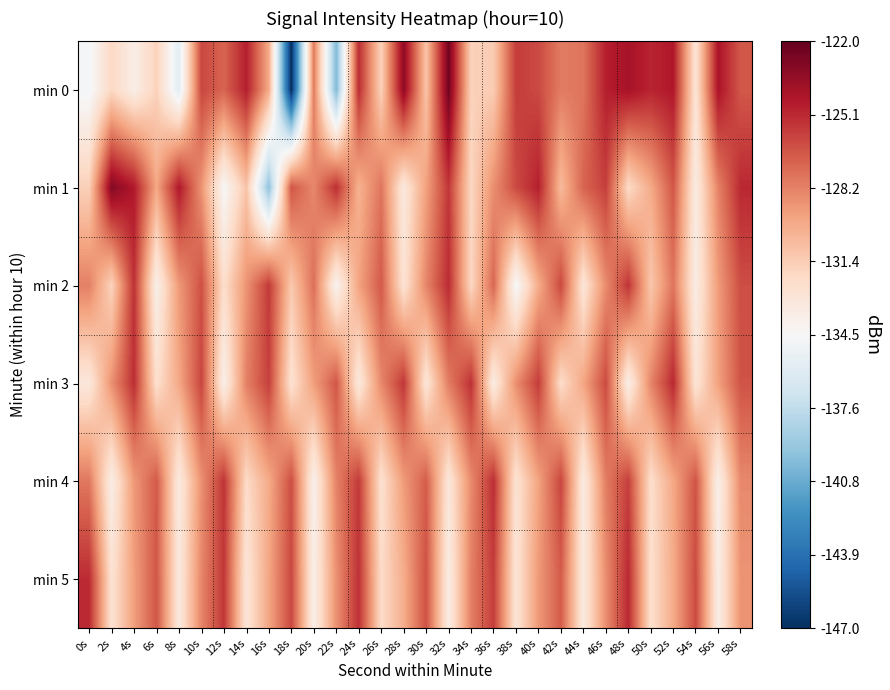

Reading right to left, transcribe all the data shown in this chart.

min 0: 58s=-126.8	56s=-124.3	54s=-132.8	52s=-124.5	50s=-124.9	48s=-124.2	46s=-124.8	44s=-127.8	42s=-128.0	40s=-126.3	38s=-125.8	36s=-131.3	34s=-131.6	32s=-122.4	30s=-130.9	28s=-123.3	26s=-131.6	24s=-125.2	22s=-140.1	20s=-128.0	18s=-147.1	16s=-129.8	14s=-124.8	12s=-127.2	10s=-126.2	8s=-135.8	6s=-131.6	4s=-133.7	2s=-132.0	0s=-134.8
min 1: 58s=-125.1	56s=-128.3	54s=-133.4	52s=-126.7	50s=-129.8	48s=-132.1	46s=-125.9	44s=-127.2	42s=-130.5	40s=-124.8	38s=-126.3	36s=-128.7	34s=-131.9	32s=-125.6	30s=-129.4	28s=-133.2	26s=-127.8	24s=-130.1	22s=-125.3	20s=-128.5	18s=-126.7	16s=-139.5	14s=-130.9	12s=-134.5	10s=-128.9	8s=-124.5	6s=-129.7	4s=-124.5	2s=-123.0	0s=-131.5
min 2: 58s=-126.4	56s=-129.2	54s=-133.5	52s=-127.8	50s=-131.1	48s=-125.5	46s=-128.6	44s=-132.9	42s=-126.2	40s=-129.9	38s=-134.6	36s=-127.3	34s=-131.9	32s=-125.2	30s=-128.4	28s=-132.7	26s=-126.8	24s=-129.5	22s=-134.1	20s=-127.6	18s=-131.2	16s=-125.7	14s=-128.9	12s=-132.3	10s=-126.5	8s=-129.1	6s=-133.8	4s=-125.4	2s=-131.7	0s=-128.2
min 3: 58s=-126.6	56s=-129.4	54s=-132.8	52s=-125.1	50s=-128.4	48s=-133.7	46s=-126.3	44s=-129.6	42s=-132.2	40s=-125.8	38s=-128.7	36s=-133.5	34s=-125.4	32s=-128.1	30s=-132.9	28s=-125.6	26s=-128.5	24s=-133.2	22s=-126.7	20s=-129.3	18s=-132.6	16s=-125.9	14s=-128.2	12s=-133.8	10s=-126.1	8s=-129.7	6s=-132.4	4s=-125.3	2s=-128.8	0s=-133.1
min 4: 58s=-128.5	56s=-133.8	54s=-126.6	52s=-129.7	50s=-132.3	48s=-125.9	46s=-128.1	44s=-133.4	42s=-126.1	40s=-129.5	38s=-132.7	36s=-125.3	34s=-128.6	32s=-133.0	30s=-126.9	28s=-129.2	26s=-132.5	24s=-125.7	22s=-128.3	20s=-133.9	18s=-126.4	16s=-129.8	14s=-132.1	12s=-125.5	10s=-128.8	8s=-133.3	6s=-126.8	4s=-129.1	2s=-133.6	0s=-127.9
min 5: 58s=-128.9	56s=-133.6	54s=-126.3	52s=-129.8	50s=-132.4	48s=-125.1	46s=-128.7	44s=-133.3	42s=-126.9	40s=-129.1	38s=-132.8	36s=-125.8	34s=-128.2	32s=-133.5	30s=-126.5	28s=-129.9	26s=-132.1	24s=-125.4	22s=-128.8	20s=-133.7	18s=-126.2	16s=-129.6	14s=-132.9	12s=-125.6	10s=-128.4	8s=-133.2	6s=-126.7	4s=-129.3	2s=-132.6	0s=-125.2